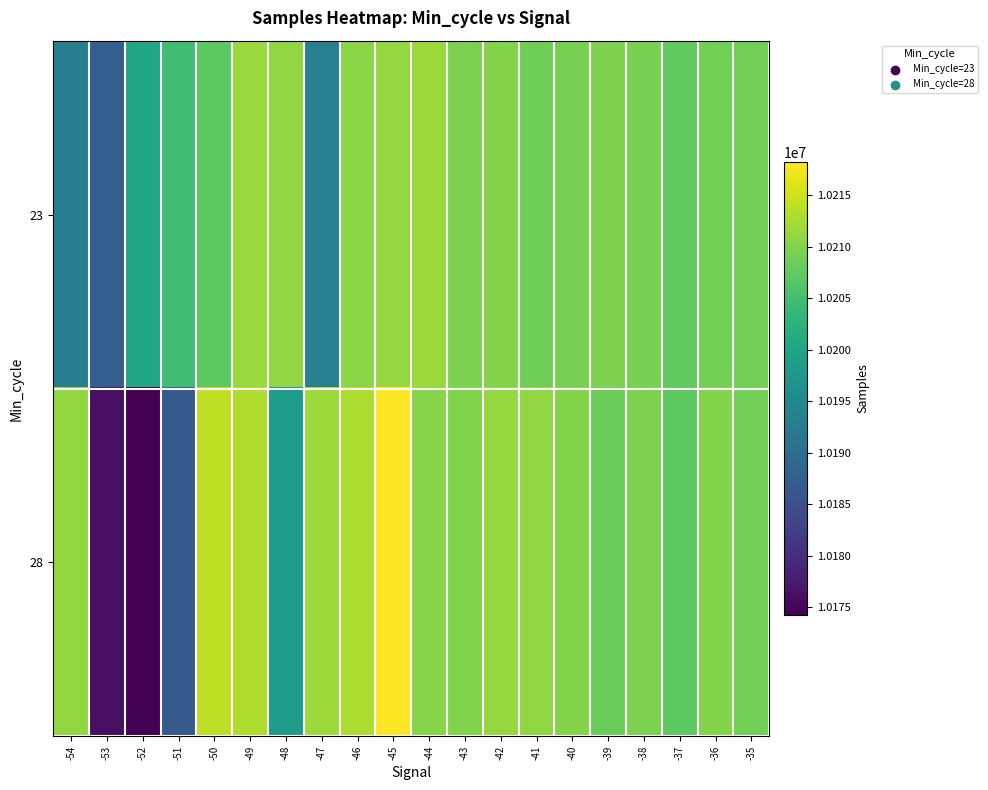

What is the total value across all series at -39?

20417998